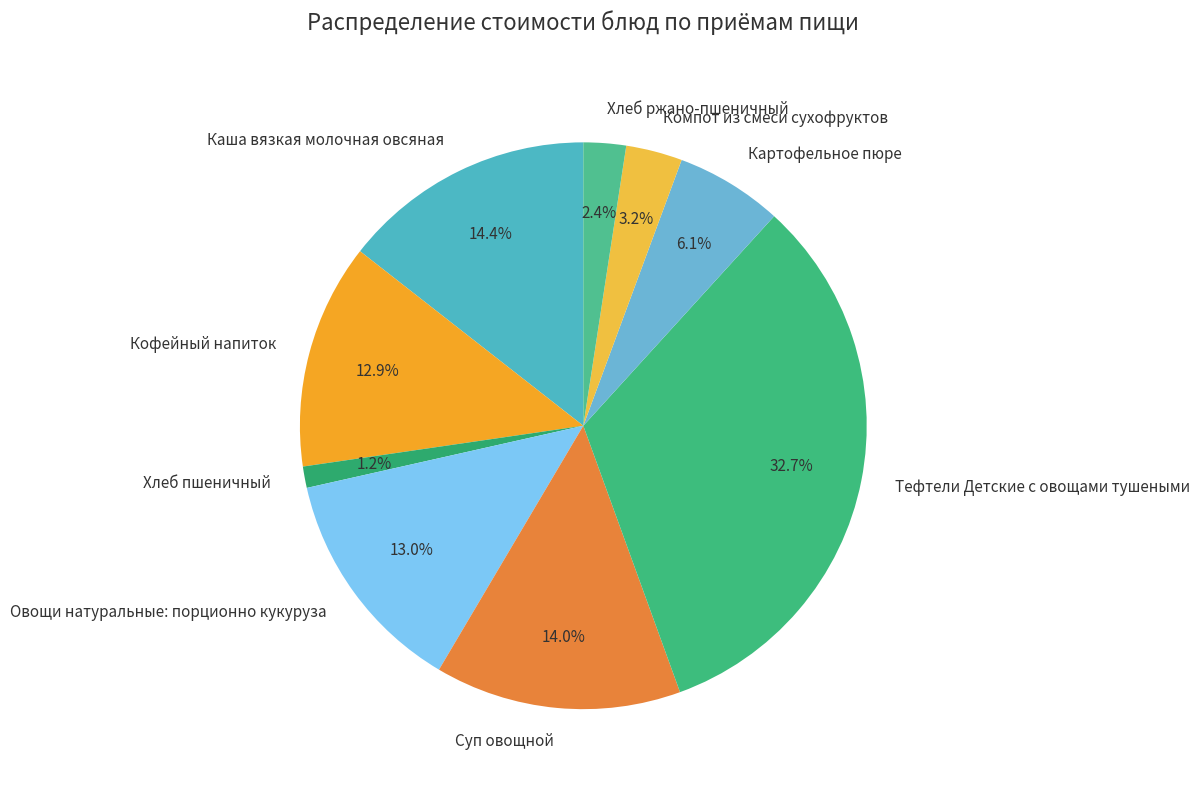

The Тефтели Детские с овощами тушеными slice represents 39% of the pie. True or false?

False